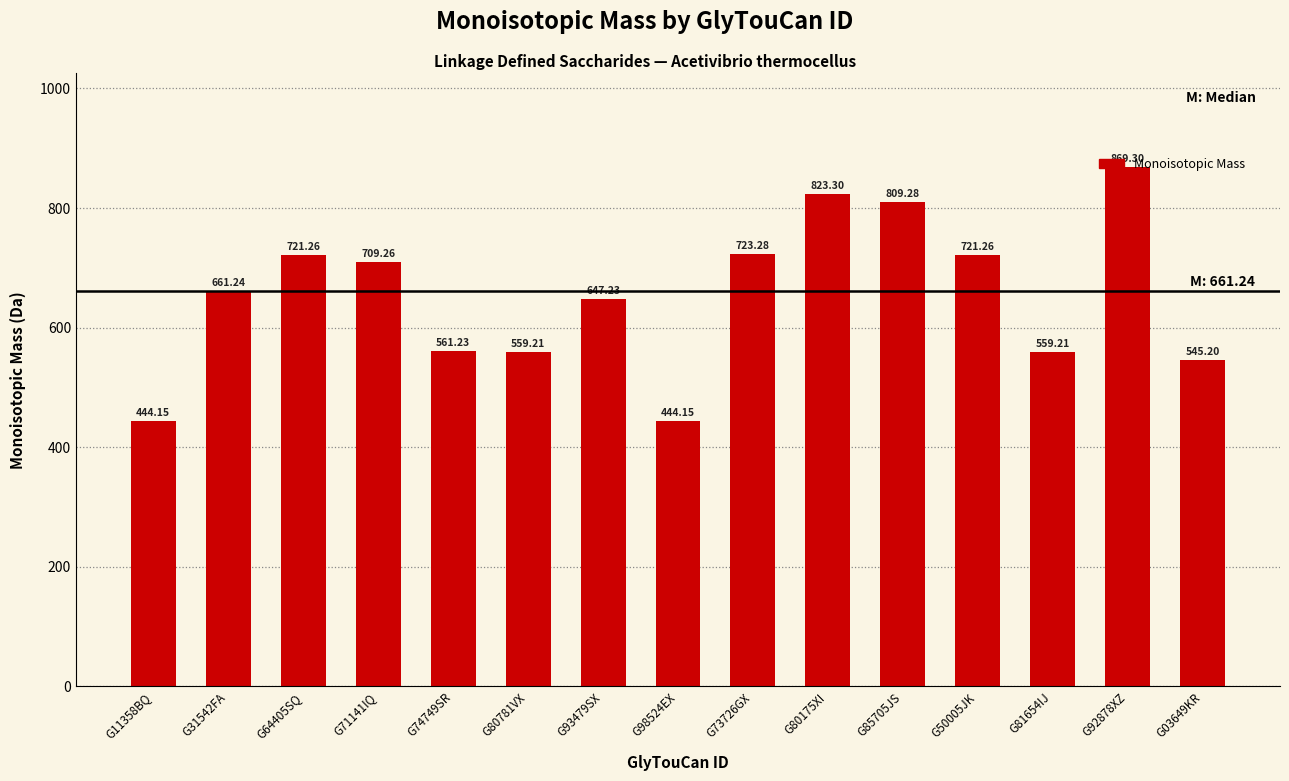

What is the sum of all values?

9798.6